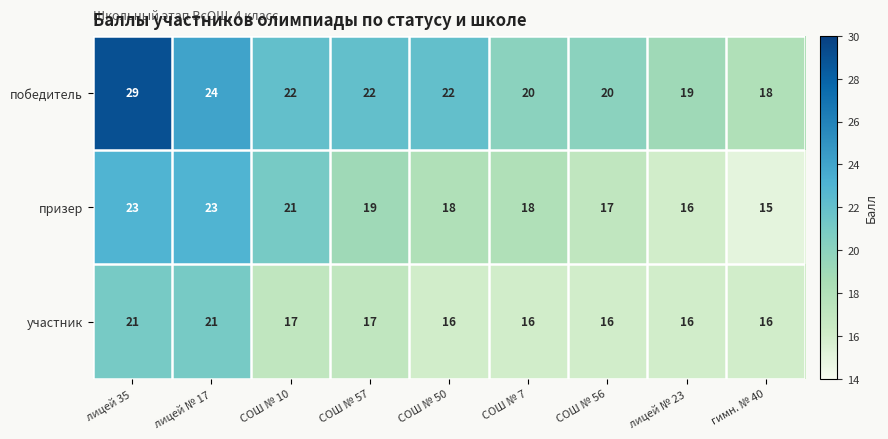

The value of победитель at СОШ № 50 is 22. True or false?

True